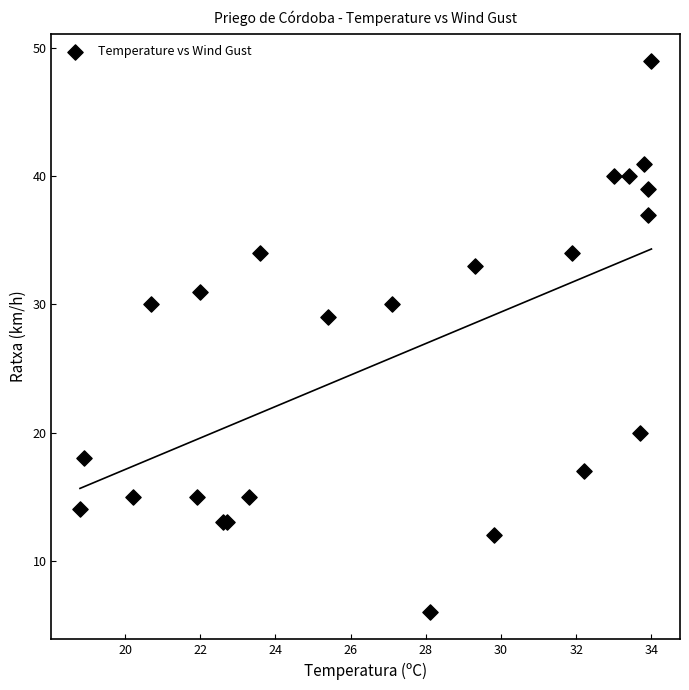

What Y value in the scatter plot is closest to 27?

29